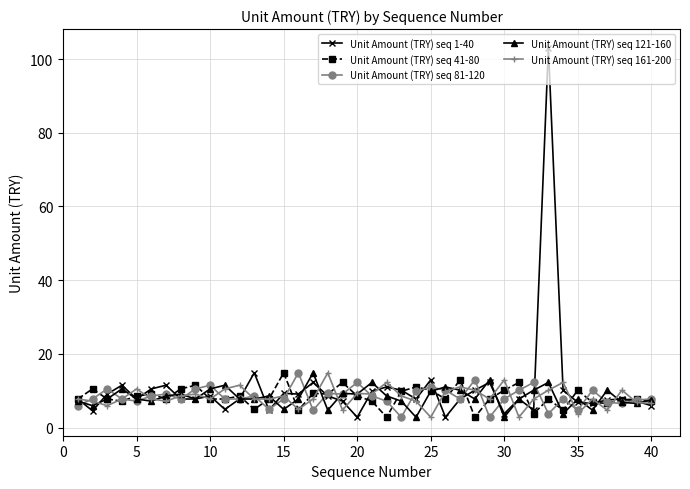

How many series are shown in this chart?

5